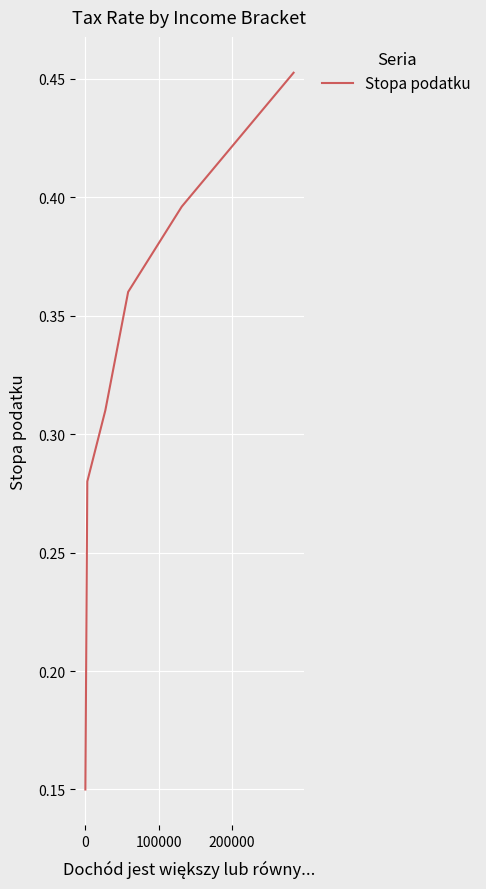

How many distinct data groups are displayed?

1